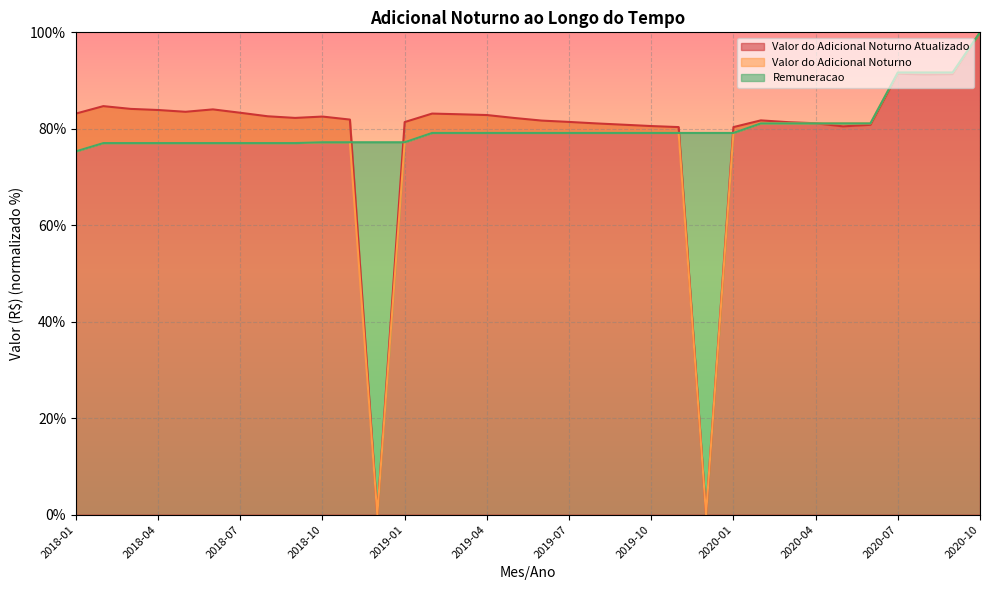

What is the maximum value for Valor do Adicional Noturno Atualizado?

100.0